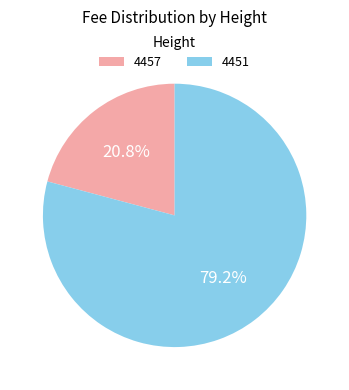

To the nearest percent, what percentage of the pie is 4451?

79%